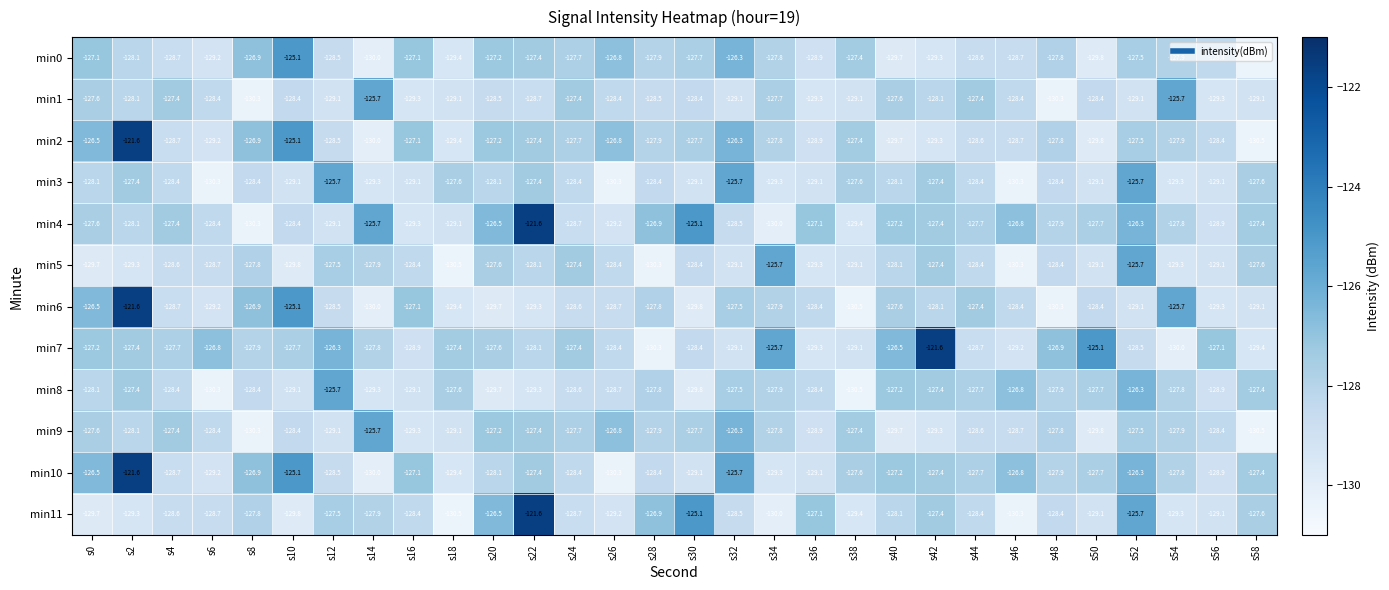

What is the minimum value shown in the chart?

-130.5